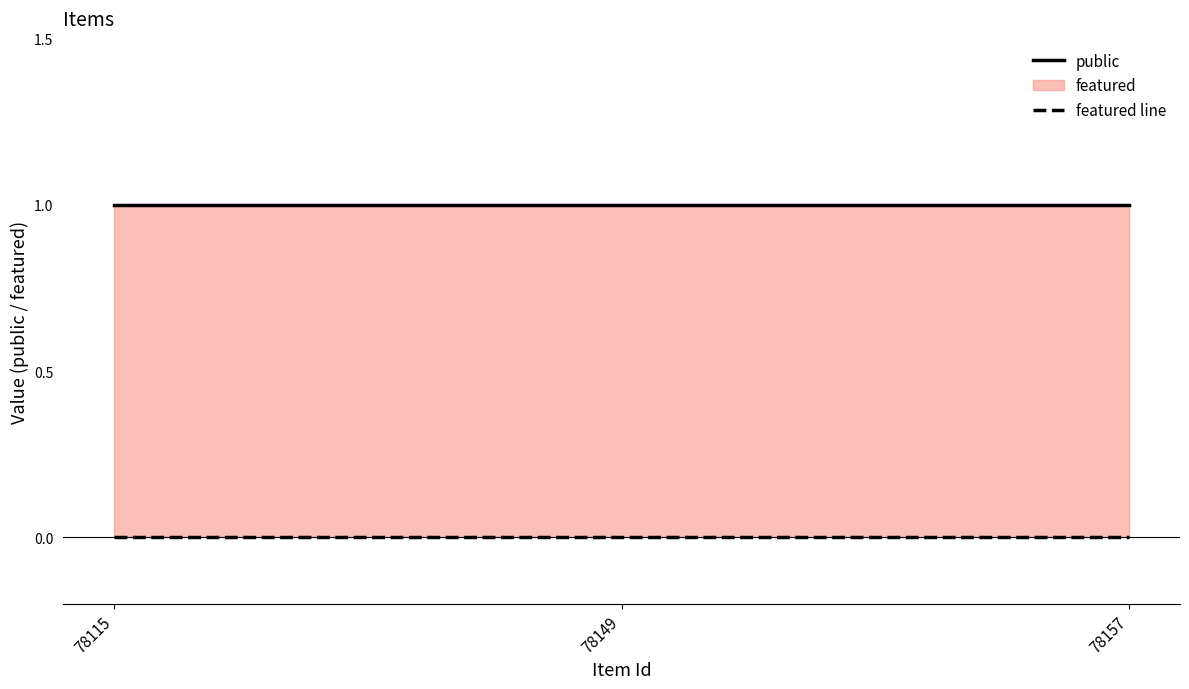

Reading left to right, transcribe all the data shown in this chart.

public: 78115=1	78149=1	78157=1
featured line: 78115=0	78149=0	78157=0